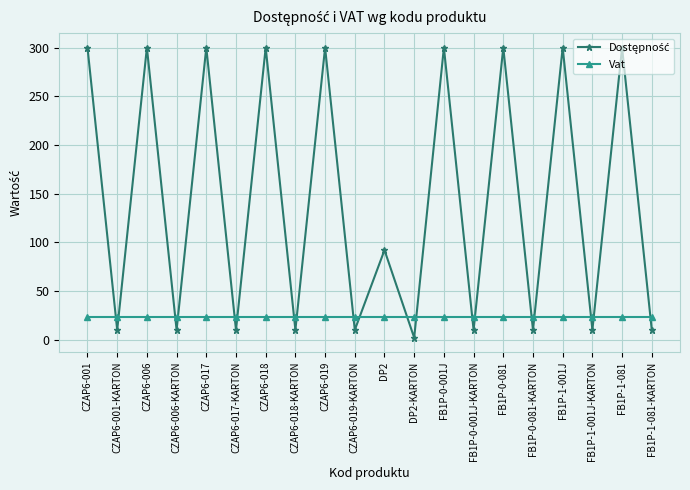

What is the minimum value for Vat?

23